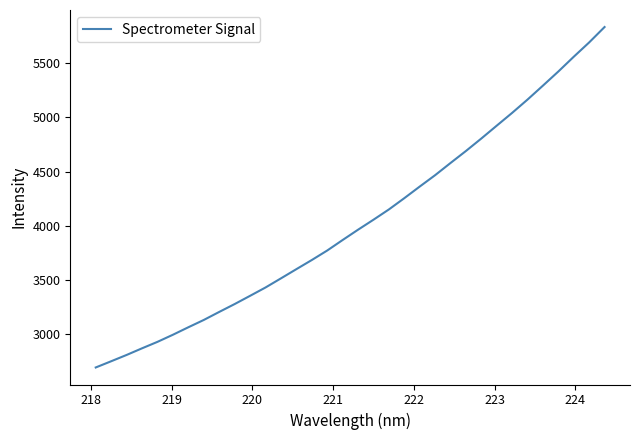

What is the smallest value displayed?

2696.0